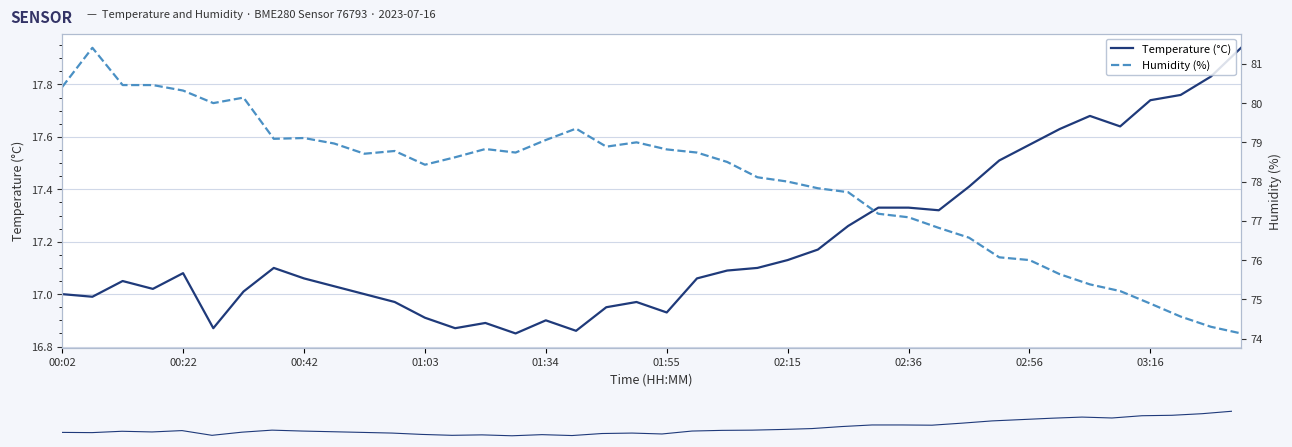

True or false: Humidity (%) and Temperature (°C) intersect in this chart.

False